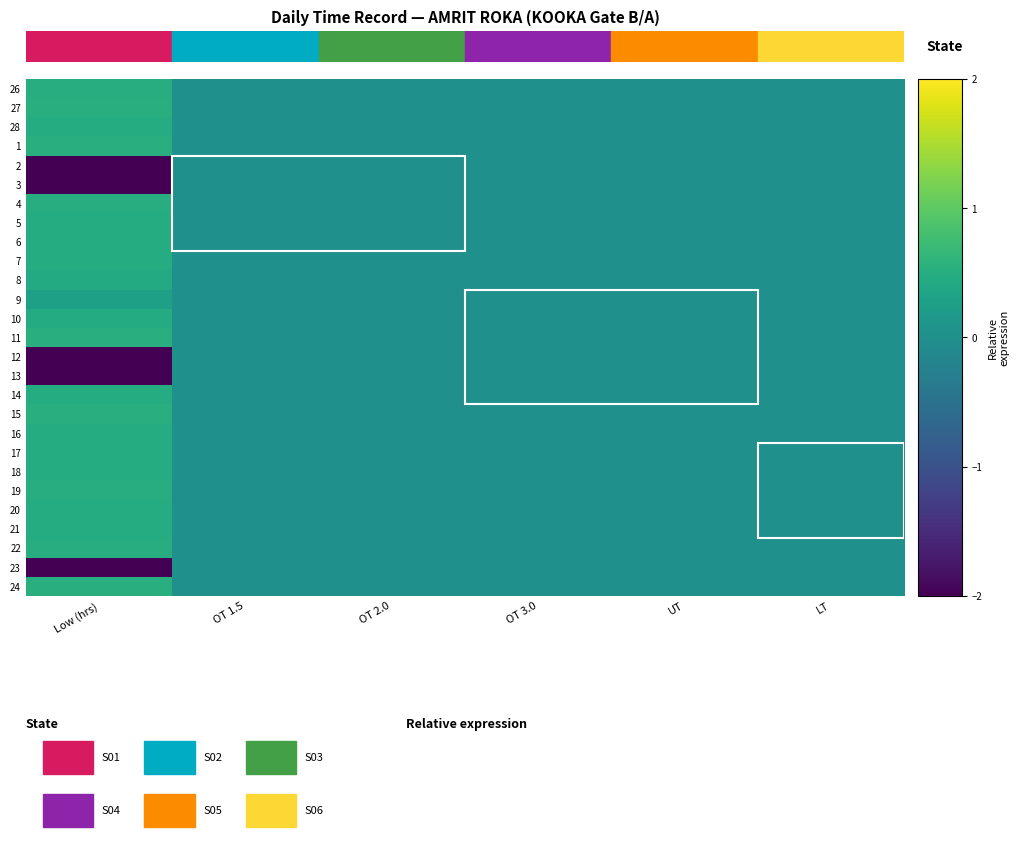

Reading right to left, extract all data points from this chart.

26: LT=0.0	UT=0.0	OT 3.0=0.0	OT 2.0=0.0	OT 1.5=0.0	Low (hrs)=0.5
27: LT=0.0	UT=0.0	OT 3.0=0.0	OT 2.0=0.0	OT 1.5=0.0	Low (hrs)=0.5
28: LT=0.0	UT=0.0	OT 3.0=0.0	OT 2.0=0.0	OT 1.5=0.0	Low (hrs)=0.5
1: LT=0.0	UT=0.0	OT 3.0=0.0	OT 2.0=0.0	OT 1.5=0.0	Low (hrs)=0.5
2: LT=0.0	UT=0.0	OT 3.0=0.0	OT 2.0=0.0	OT 1.5=0.0	Low (hrs)=-2.1
3: LT=0.0	UT=0.0	OT 3.0=0.0	OT 2.0=0.0	OT 1.5=0.0	Low (hrs)=-2.1
4: LT=0.0	UT=0.0	OT 3.0=0.0	OT 2.0=0.0	OT 1.5=0.0	Low (hrs)=0.5
5: LT=0.0	UT=0.0	OT 3.0=0.0	OT 2.0=0.0	OT 1.5=0.0	Low (hrs)=0.5
6: LT=0.0	UT=0.0	OT 3.0=0.0	OT 2.0=0.0	OT 1.5=0.0	Low (hrs)=0.5
7: LT=0.0	UT=0.0	OT 3.0=0.0	OT 2.0=0.0	OT 1.5=0.0	Low (hrs)=0.5
8: LT=0.0	UT=0.0	OT 3.0=0.0	OT 2.0=0.0	OT 1.5=0.0	Low (hrs)=0.5
9: LT=0.0	UT=0.0	OT 3.0=0.0	OT 2.0=0.0	OT 1.5=0.0	Low (hrs)=0.3
10: LT=0.0	UT=0.0	OT 3.0=0.0	OT 2.0=0.0	OT 1.5=0.0	Low (hrs)=0.5
11: LT=0.0	UT=0.0	OT 3.0=0.0	OT 2.0=0.0	OT 1.5=0.0	Low (hrs)=0.5
12: LT=0.0	UT=0.0	OT 3.0=0.0	OT 2.0=0.0	OT 1.5=0.0	Low (hrs)=-2.1
13: LT=0.0	UT=0.0	OT 3.0=0.0	OT 2.0=0.0	OT 1.5=0.0	Low (hrs)=-2.1
14: LT=0.0	UT=0.0	OT 3.0=0.0	OT 2.0=0.0	OT 1.5=0.0	Low (hrs)=0.5
15: LT=0.0	UT=0.0	OT 3.0=0.0	OT 2.0=0.0	OT 1.5=0.0	Low (hrs)=0.5
16: LT=0.0	UT=0.0	OT 3.0=0.0	OT 2.0=0.0	OT 1.5=0.0	Low (hrs)=0.5
17: LT=0.0	UT=0.0	OT 3.0=0.0	OT 2.0=0.0	OT 1.5=0.0	Low (hrs)=0.5
18: LT=0.0	UT=0.0	OT 3.0=0.0	OT 2.0=0.0	OT 1.5=0.0	Low (hrs)=0.5
19: LT=0.0	UT=0.0	OT 3.0=0.0	OT 2.0=0.0	OT 1.5=0.0	Low (hrs)=0.5
20: LT=0.0	UT=0.0	OT 3.0=0.0	OT 2.0=0.0	OT 1.5=0.0	Low (hrs)=0.5
21: LT=0.0	UT=0.0	OT 3.0=0.0	OT 2.0=0.0	OT 1.5=0.0	Low (hrs)=0.5
22: LT=0.0	UT=0.0	OT 3.0=0.0	OT 2.0=0.0	OT 1.5=0.0	Low (hrs)=0.5
23: LT=0.0	UT=0.0	OT 3.0=0.0	OT 2.0=0.0	OT 1.5=0.0	Low (hrs)=-2.1
24: LT=0.0	UT=0.0	OT 3.0=0.0	OT 2.0=0.0	OT 1.5=0.0	Low (hrs)=0.5